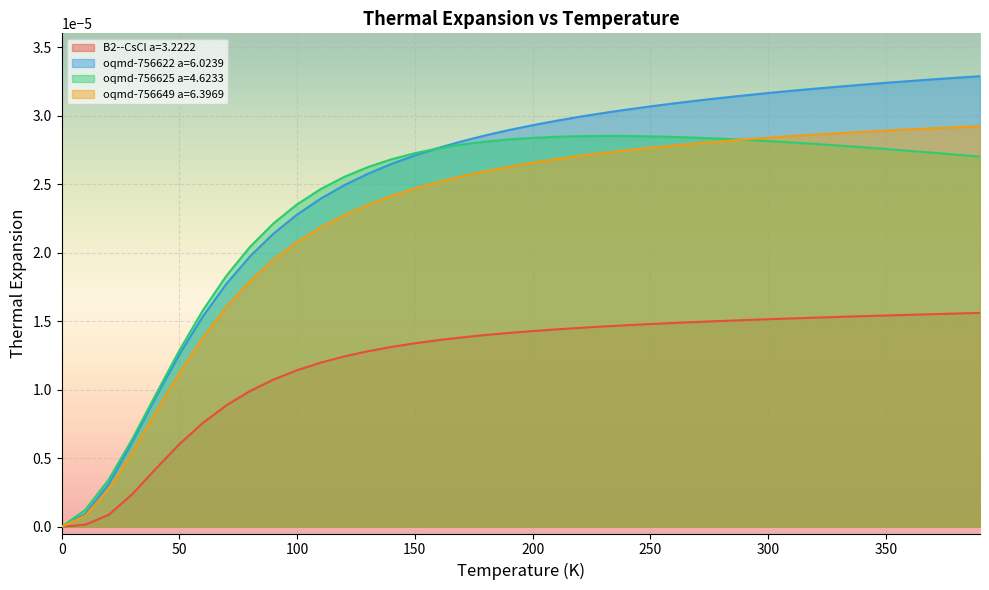

How many lines are shown in the chart?

4